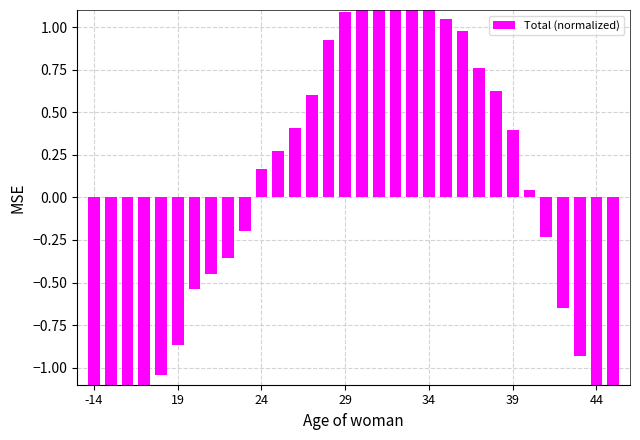

Reading left to right, transcribe all the data shown in this chart.

-1.7	-1.6	-1.5	-1.4	-1.0	-0.9	-0.5	-0.5	-0.4	-0.2	0.2	0.3	0.4	0.6	0.9	1.1	1.3	1.3	1.6	1.4	1.1	1.0	1.0	0.8	0.6	0.4	0.0	-0.2	-0.6	-0.9	-1.2	-1.4